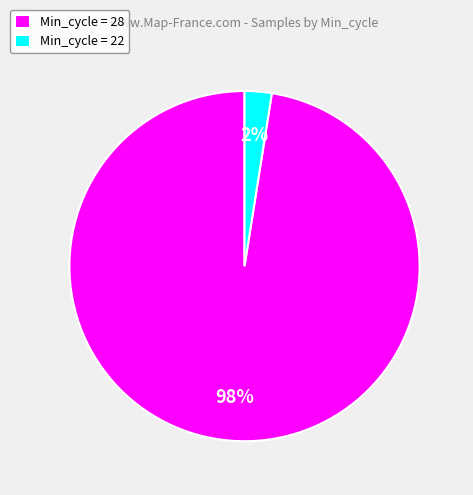

Is it true that Min_cycle = 28 is 98% of the pie?

True